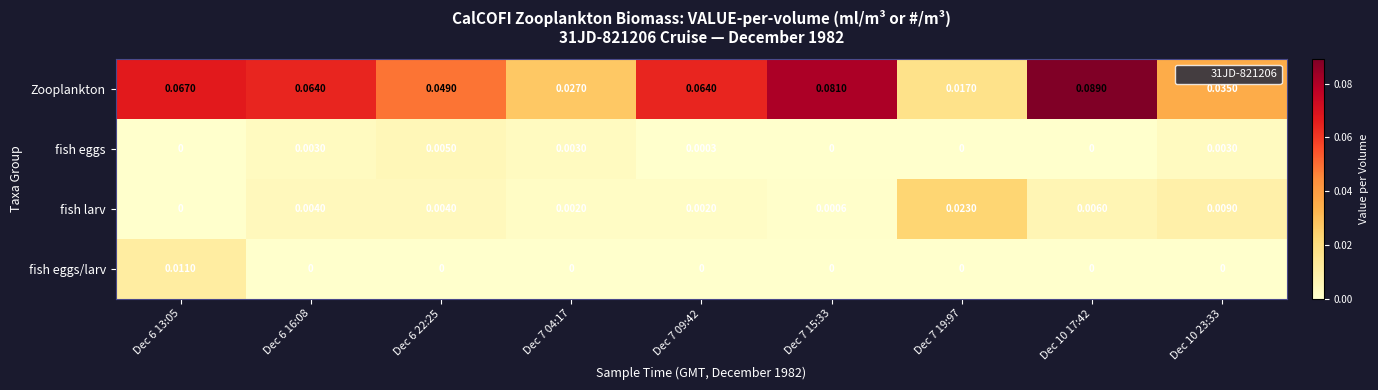

Which series has the largest range (max minus min)?

Zooplankton